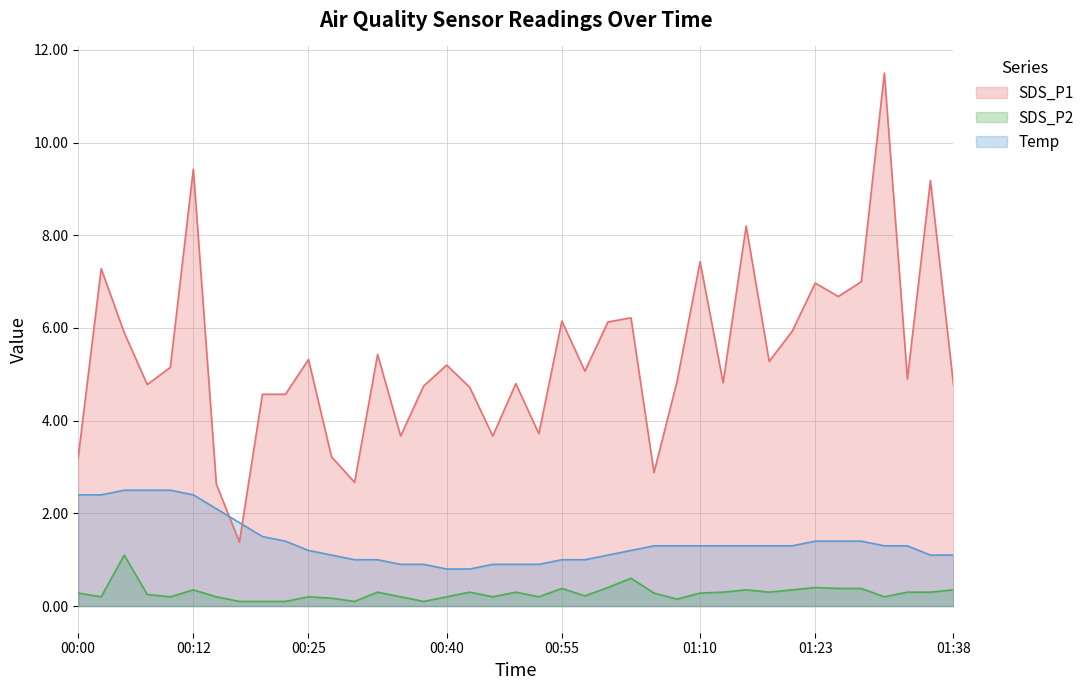

True or false: Temp has a value of 1.6 at 00:45.

False